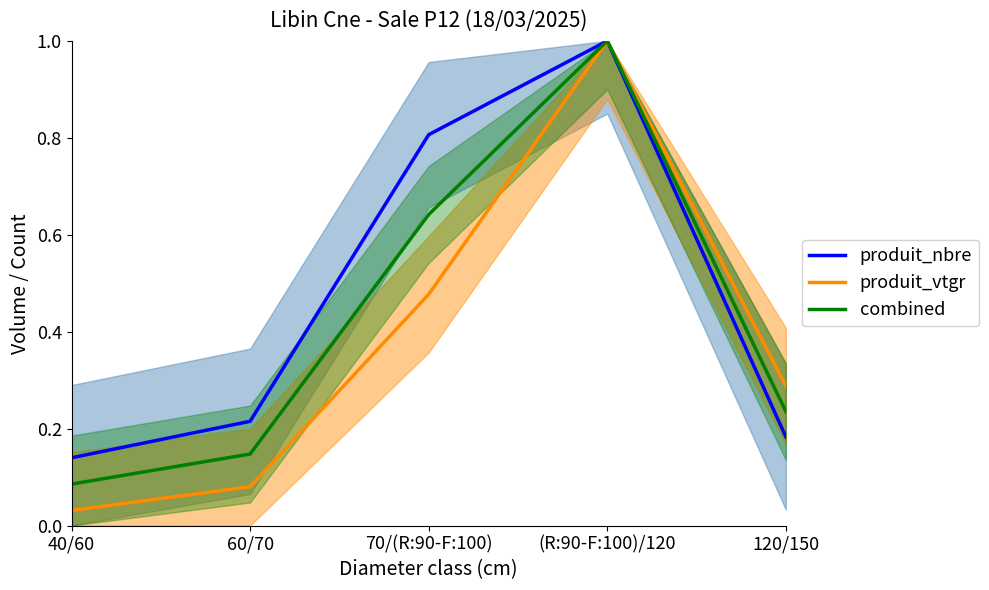

Is it true that produit_vtgr equals 0.0 at 40/60?

True